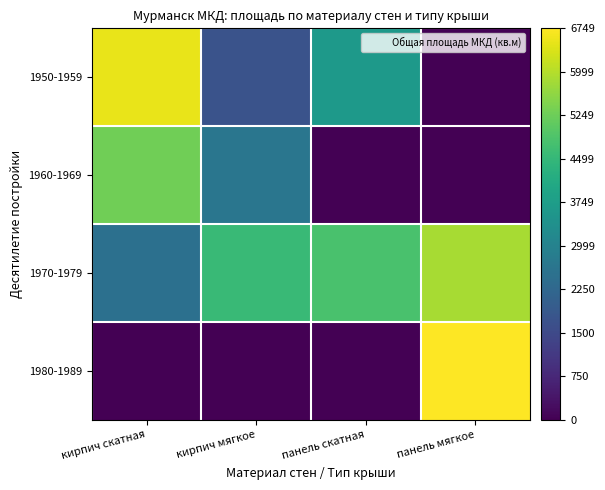

What is the total value across all series at панель мягкое?

12618.5